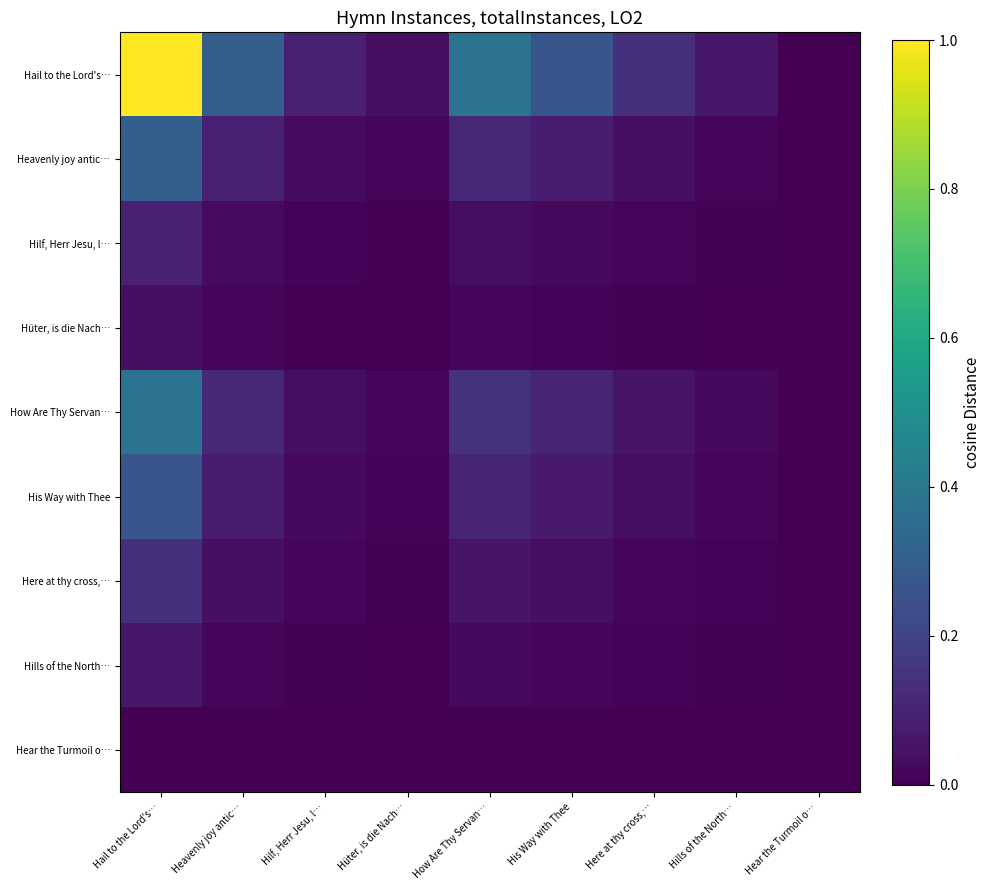

Which label corresponds to the smallest value in the chart?

Hear the Turmoil o…